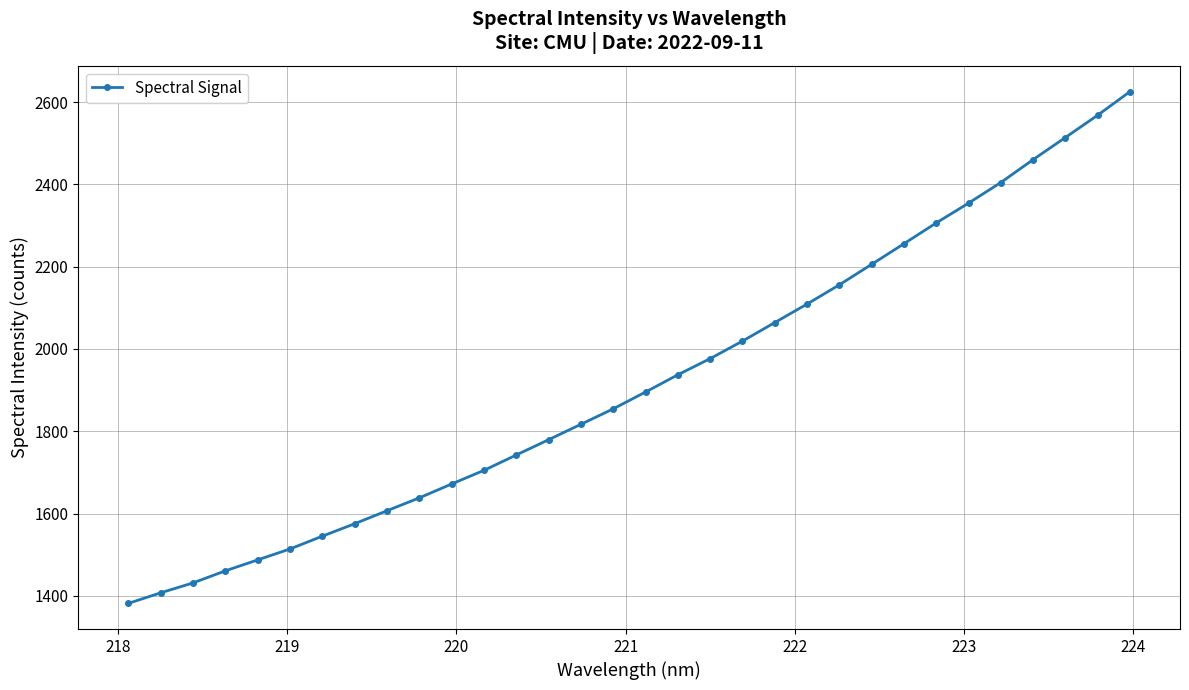

What is the maximum value shown in the chart?

2625.5